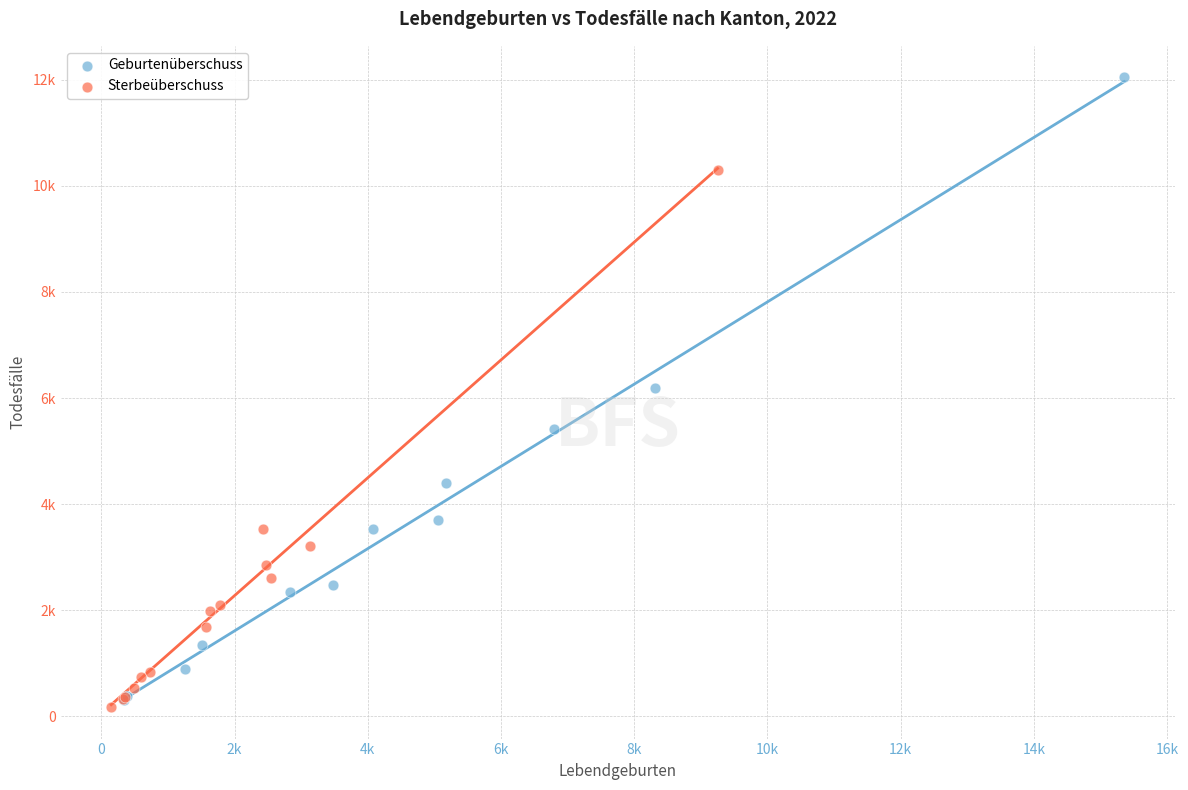

Which series reaches the maximum Y coordinate?

Geburtenüberschuss